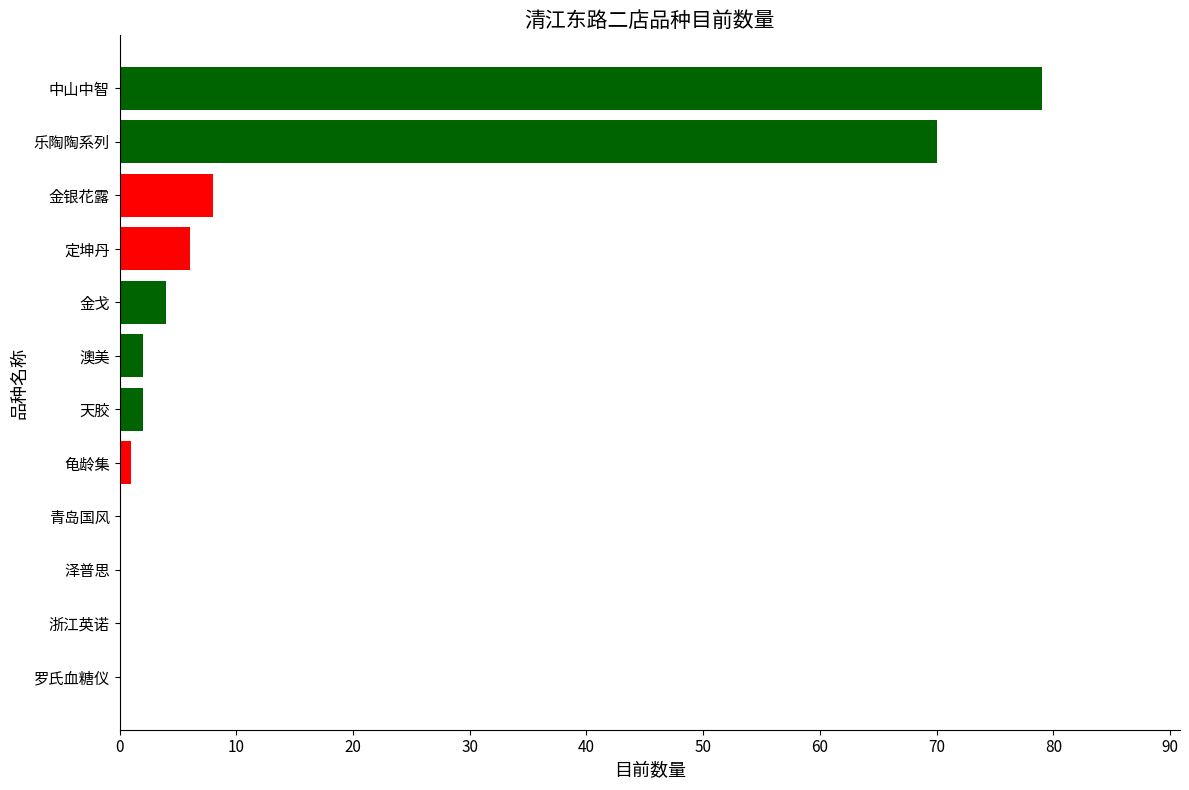

What is the greatest value displayed?

79